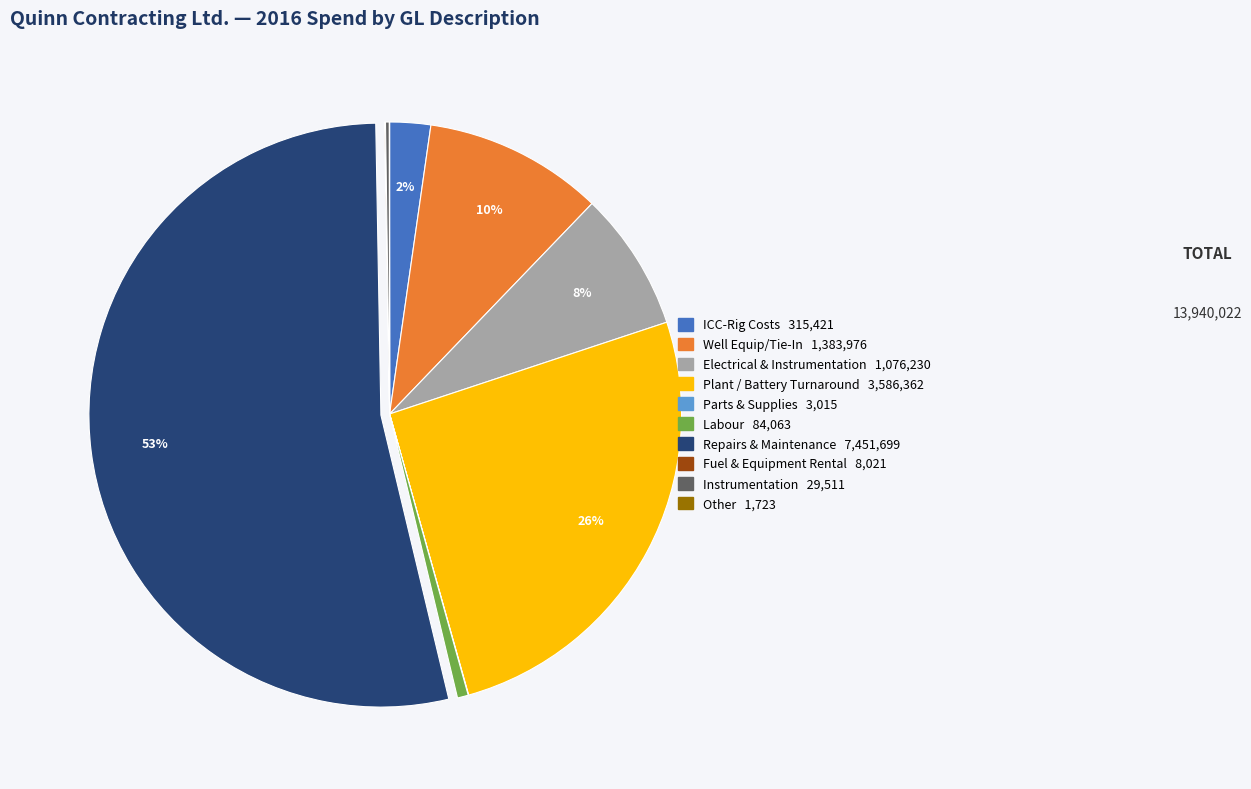

Is there a majority slice in this chart?

Yes